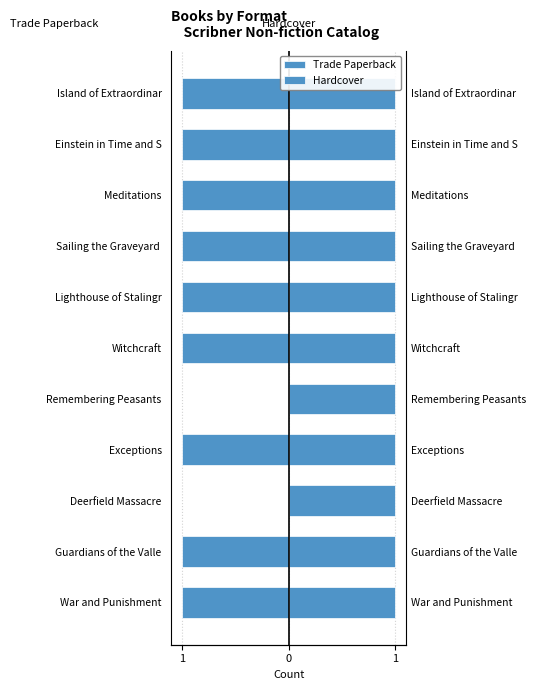

How many groups of bars are there?

11